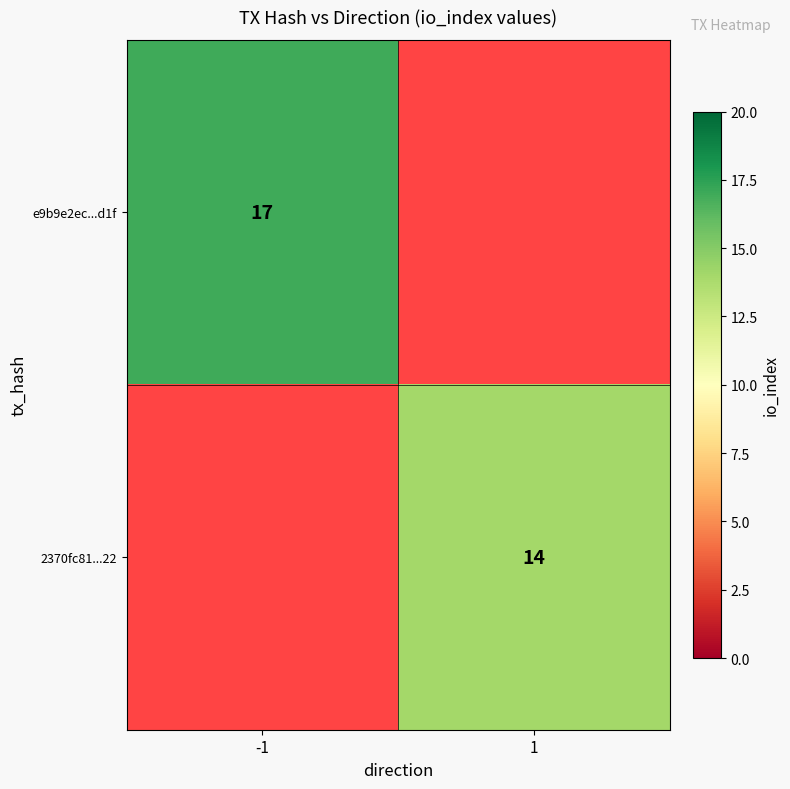

The value of e9b9e2ec...d1f at -1 is 17. True or false?

True